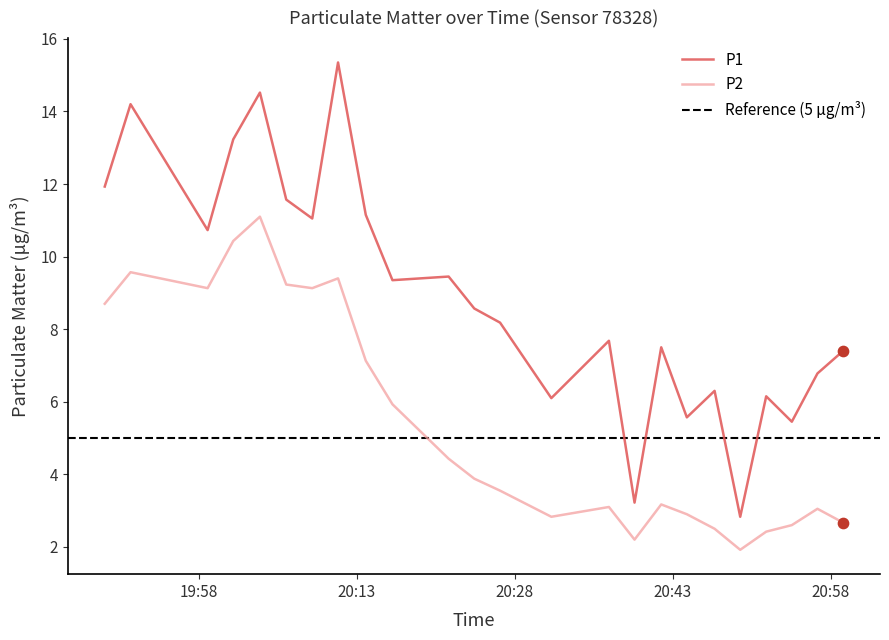

What is the maximum value for P2?

11.1